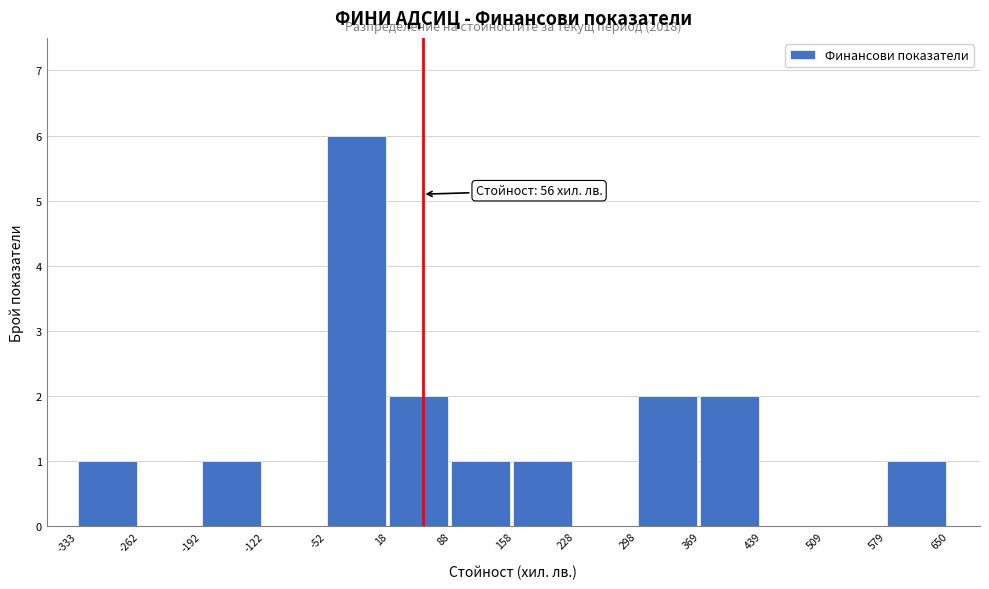

Over which range of the x-axis is the bar tallest?

-52 to 18